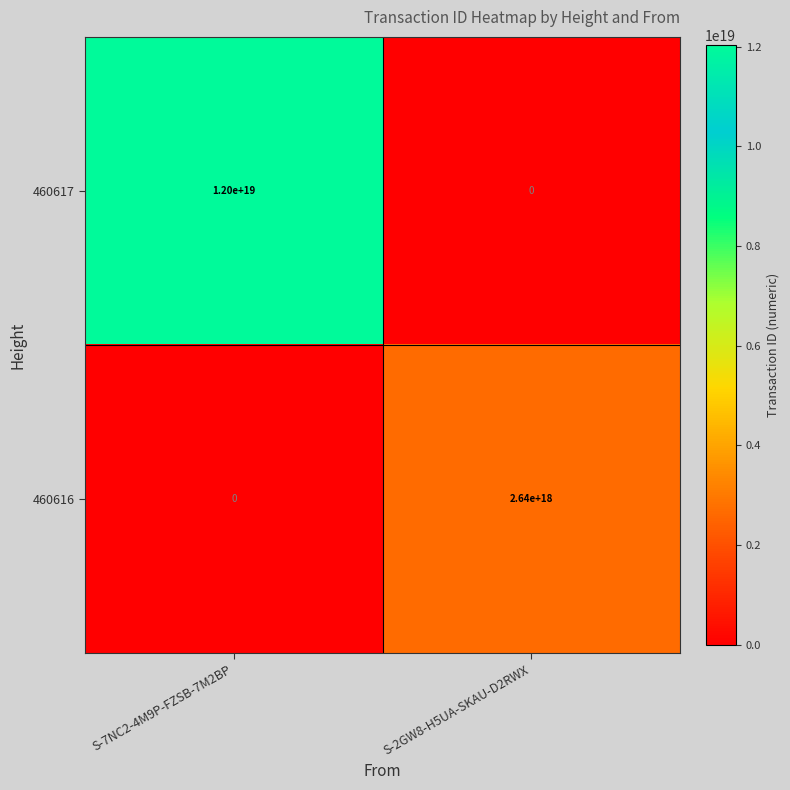

Rank the series by their average value, from highest to lowest.

460617, 460616